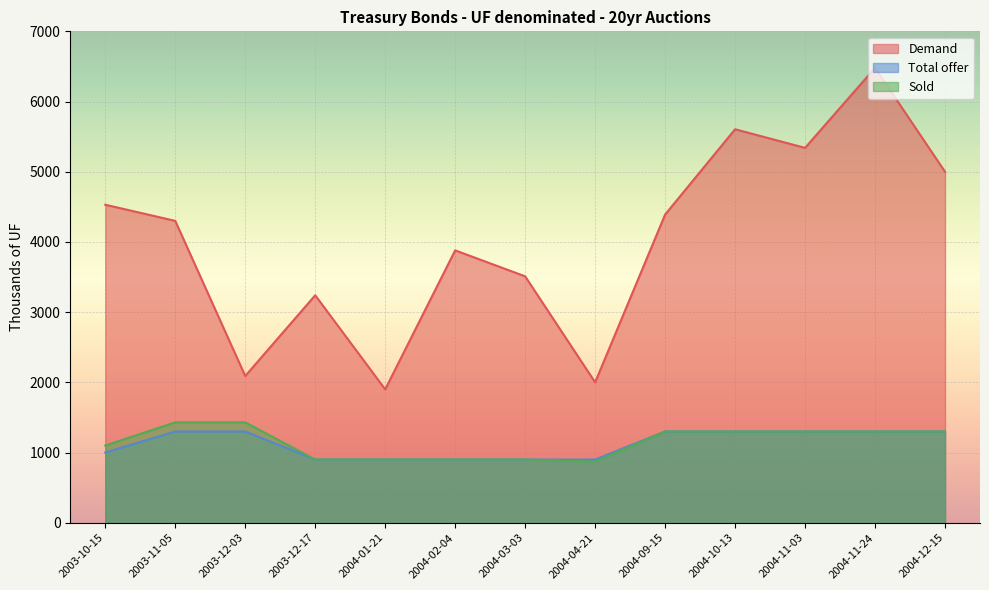

What is the difference between the Sold values at 2003-11-05 and 2004-09-15?

130